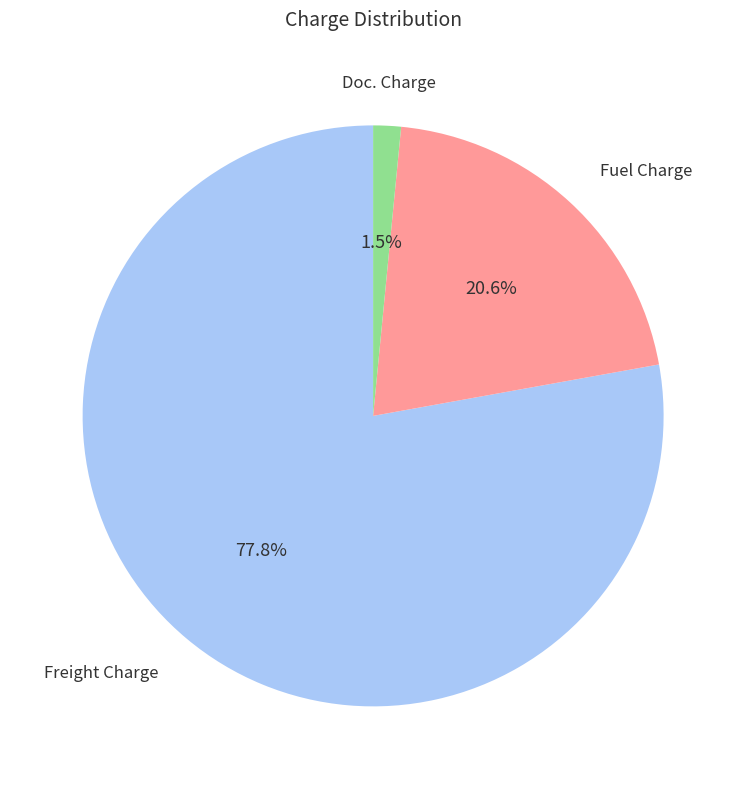

To the nearest percent, what is the average slice percentage?

33%